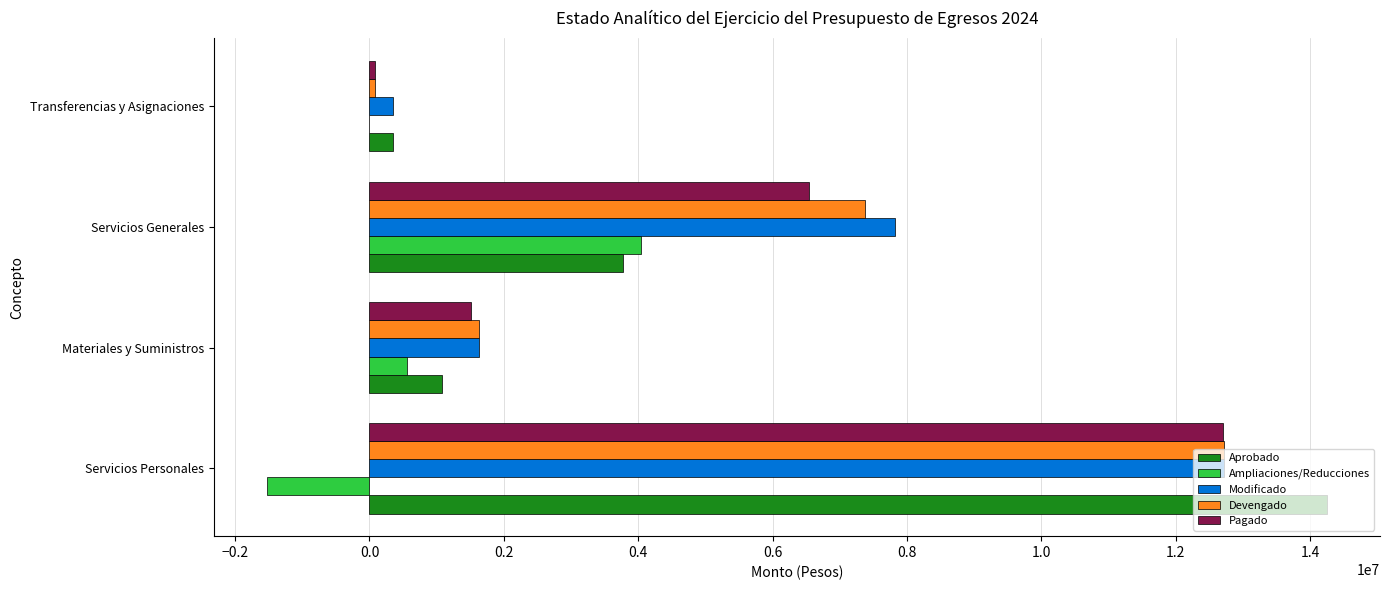

Between Materiales y Suministros and Transferencias y Asignaciones, which series saw the biggest shift?

Devengado